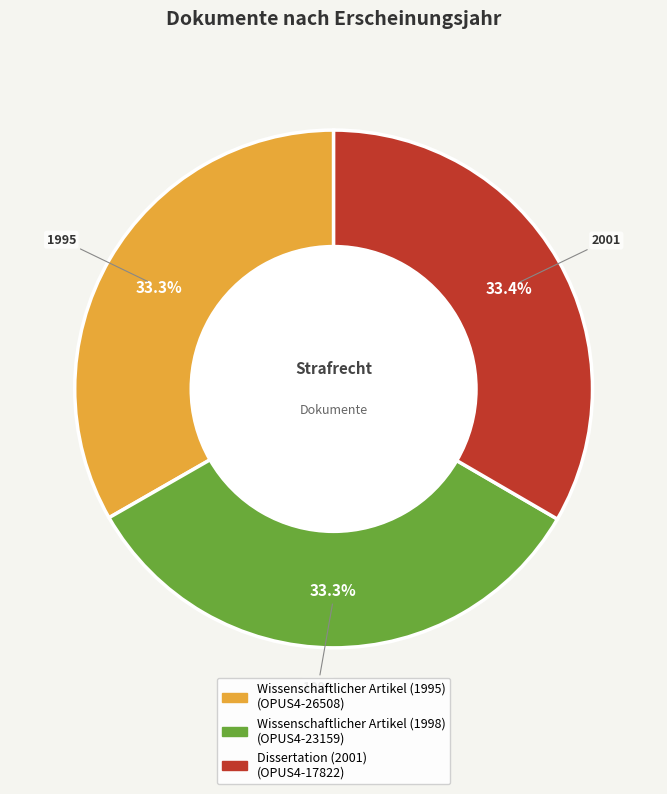

The Wissenschaftlicher Artikel (1998) slice represents 33% of the pie. True or false?

True